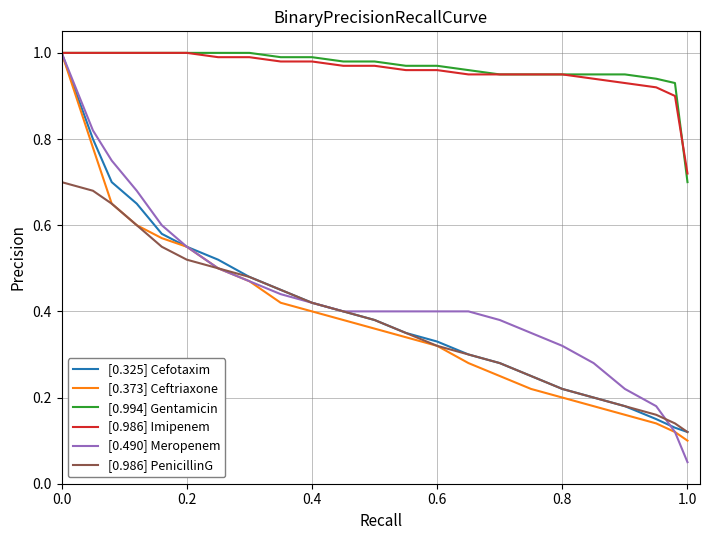

Which series has the largest range (max minus min)?

[0.490] Meropenem